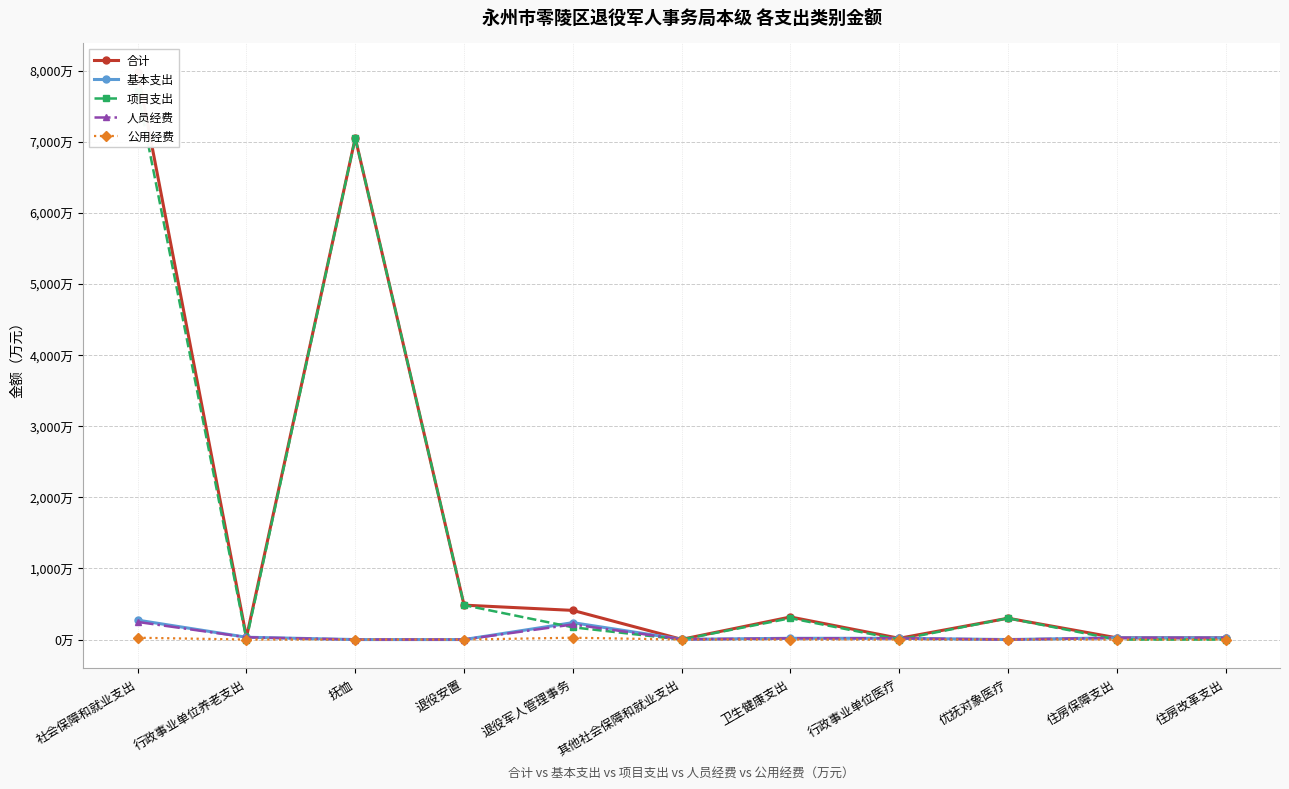

Rank the series at 退役安置 from highest to lowest value.

合计, 项目支出, 基本支出, 人员经费, 公用经费